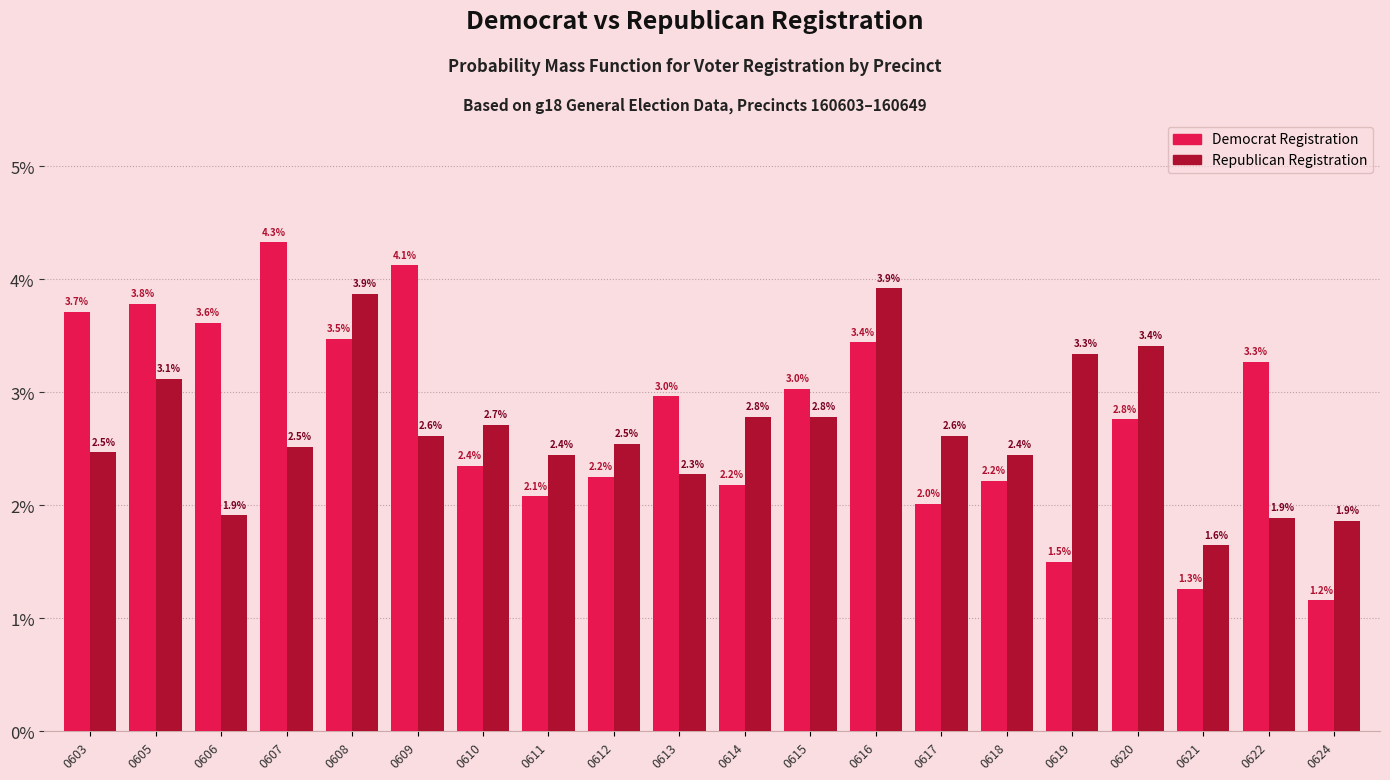

Reading left to right, list all the values displayed in this chart.

Democrat Registration: 3.7	3.8	3.6	4.3	3.5	4.1	2.4	2.1	2.2	3.0	2.2	3.0	3.4	2.0	2.2	1.5	2.8	1.3	3.3	1.2
Republican Registration: 2.5	3.1	1.9	2.5	3.9	2.6	2.7	2.4	2.5	2.3	2.8	2.8	3.9	2.6	2.4	3.3	3.4	1.6	1.9	1.9